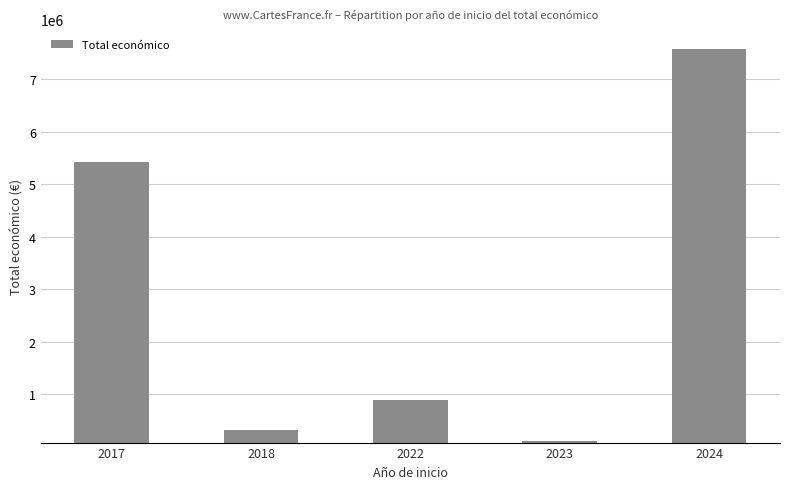

Between 2018 and 2017, which is larger?

2017